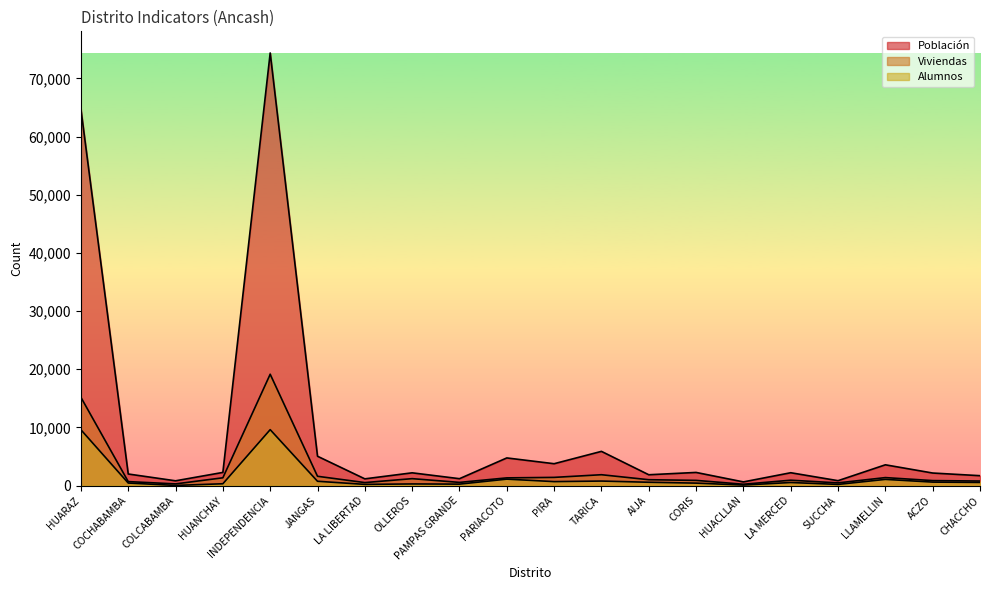

How many lines are shown in the chart?

3